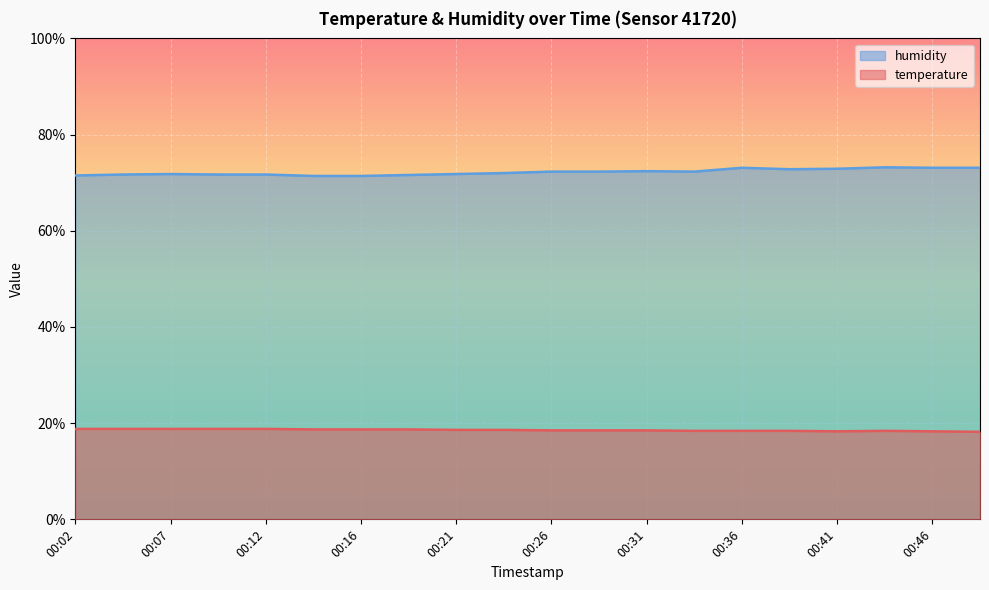

How many lines are shown in the chart?

2